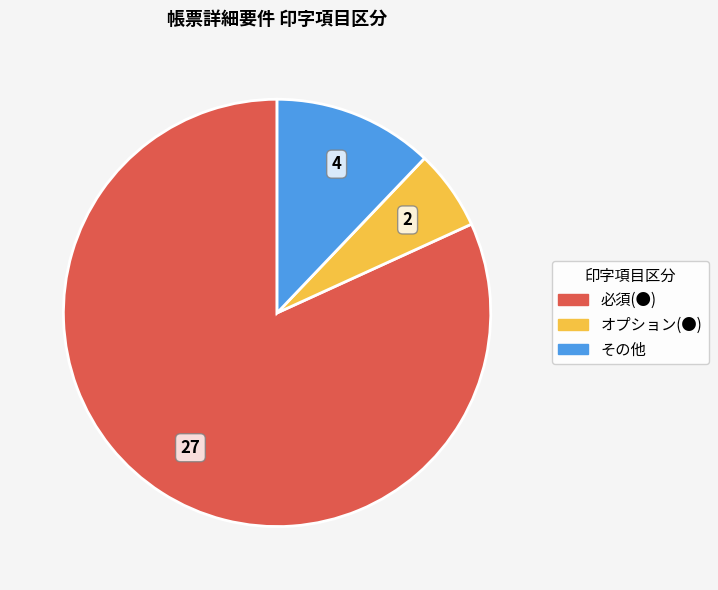

Is there a majority slice in this chart?

Yes